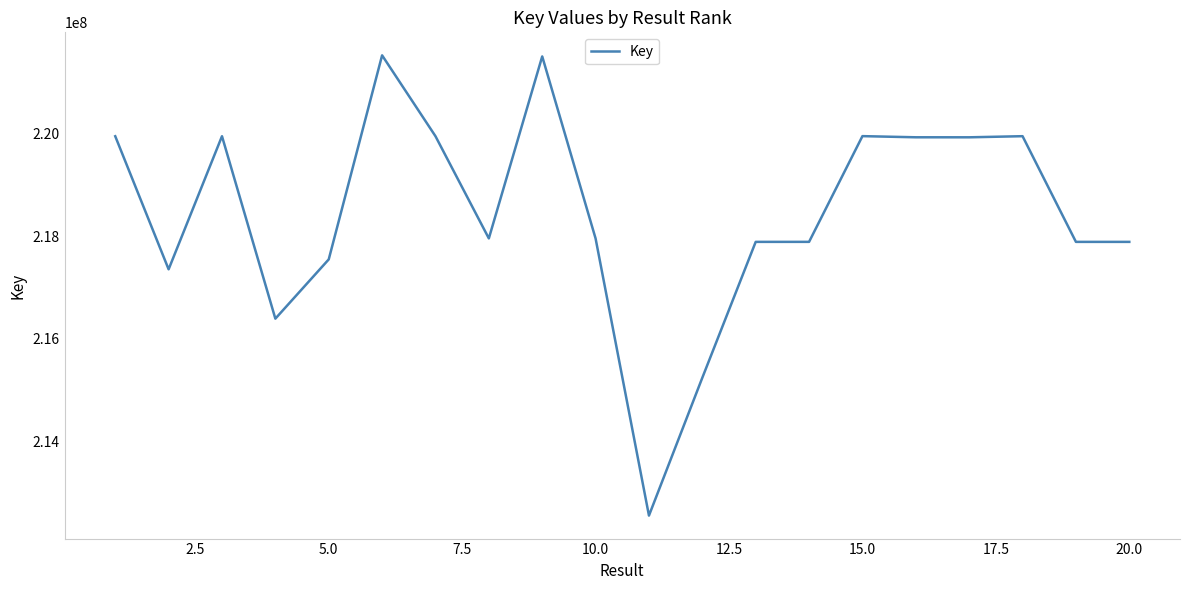

What is the difference between the maximum and minimum values?

8971652